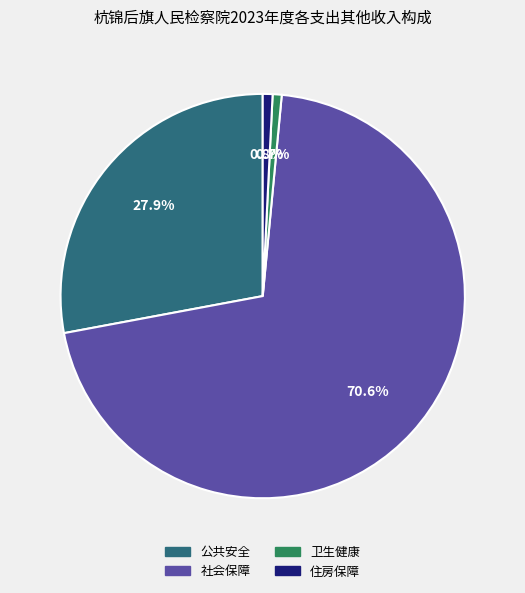

To the nearest percent, what is the difference between the largest and smallest slice percentages?

70%